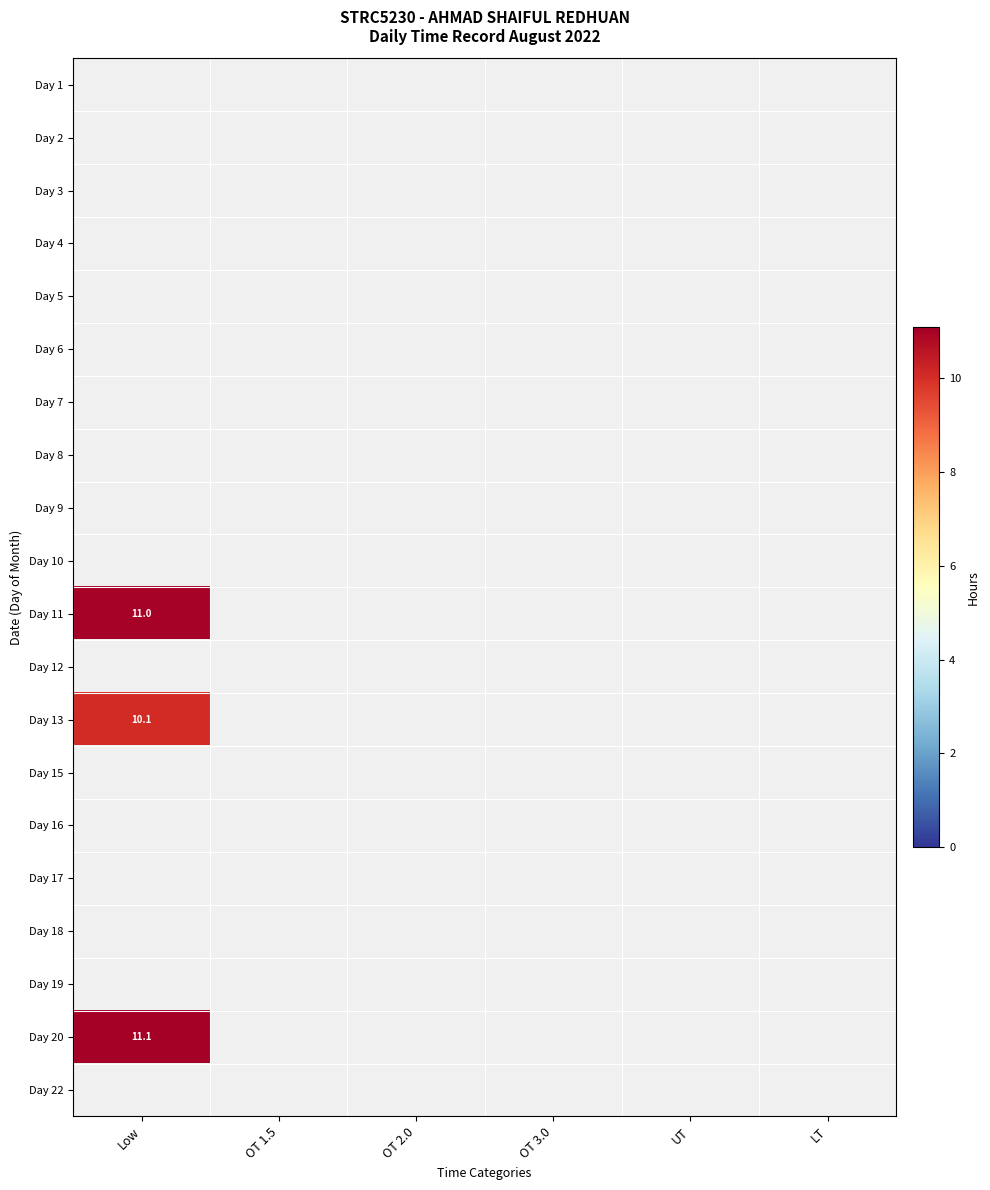

Rank the series by their maximum value, from lowest to highest.

Day 1, Day 2, Day 3, Day 4, Day 5, Day 6, Day 7, Day 8, Day 9, Day 10, Day 11, Day 12, Day 13, Day 15, Day 16, Day 17, Day 18, Day 19, Day 20, Day 22